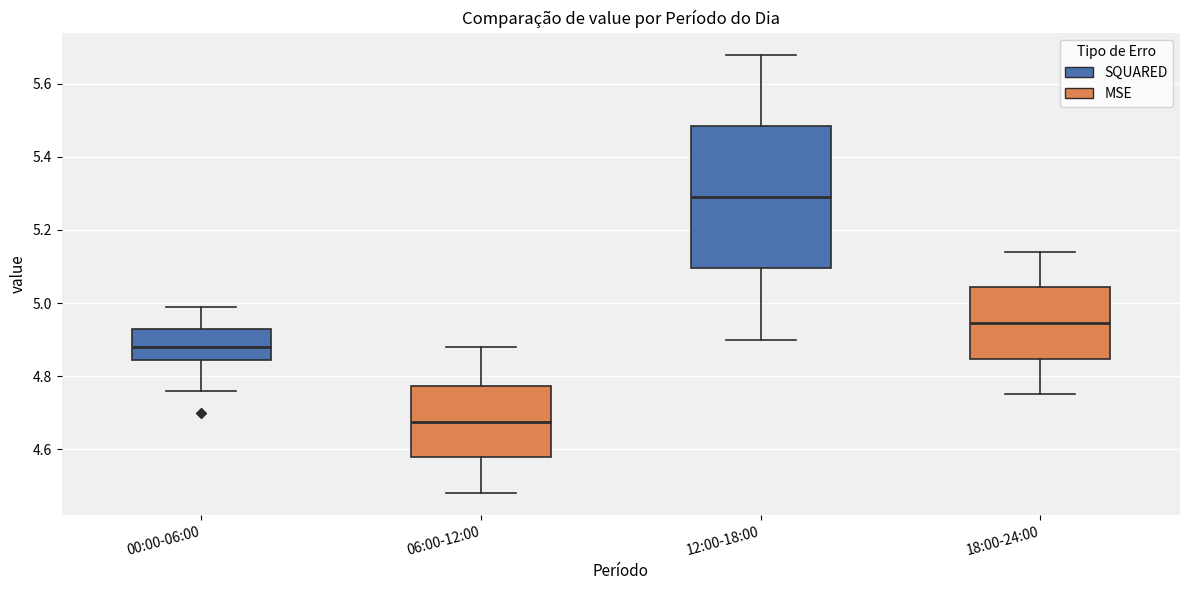

Reading left to right, read every box against the y-axis: the position of its median line, the range the box covers, and the ends of its whiskers. The values are not printed on the chart, so give them approximately, as read against the axis.

00:00-06:00: median 4.88, box 4.84 to 4.94, whiskers 4.76 to 5.00
06:00-12:00: median 4.68, box 4.58 to 4.78, whiskers 4.48 to 4.88
12:00-18:00: median 5.30, box 5.10 to 5.48, whiskers 4.90 to 5.68
18:00-24:00: median 4.94, box 4.84 to 5.04, whiskers 4.76 to 5.14